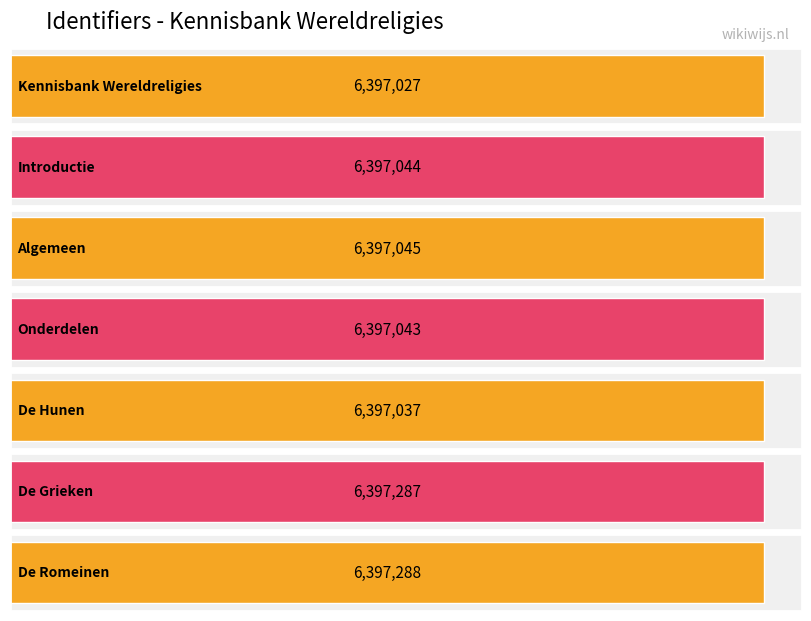

Rank the categories by value from lowest to highest.

Kennisbank Wereldreligies, De Hunen, Onderdelen, Introductie, Algemeen, De Grieken, De Romeinen